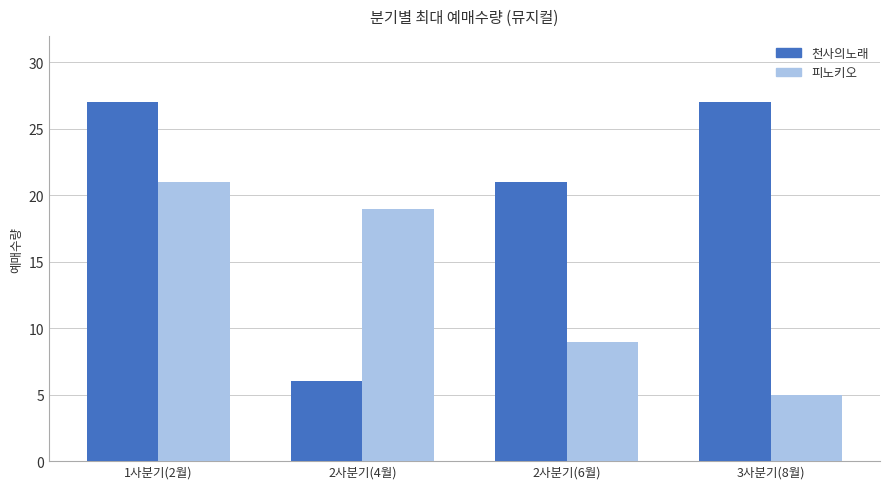

What is the minimum value shown in the chart?

5